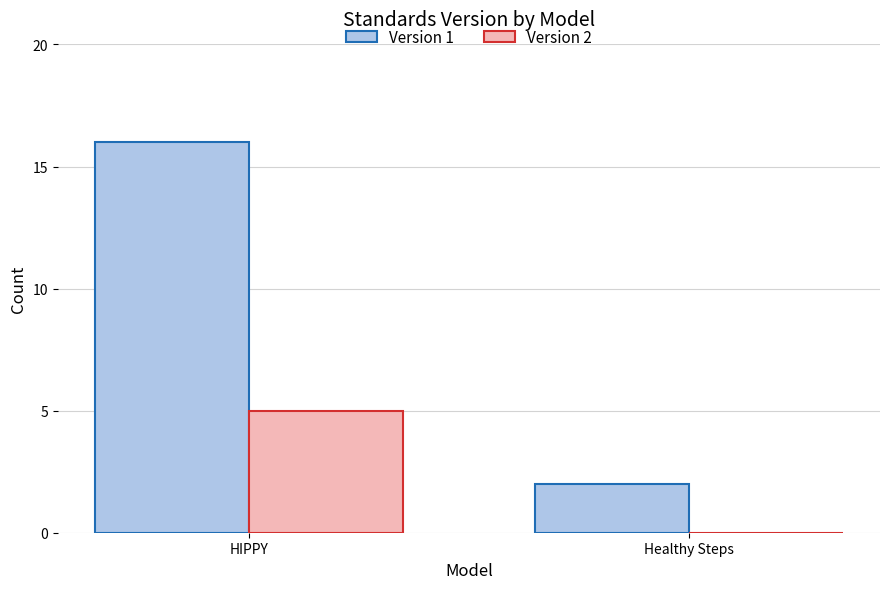

What is the highest value of the Version 1 series?

16